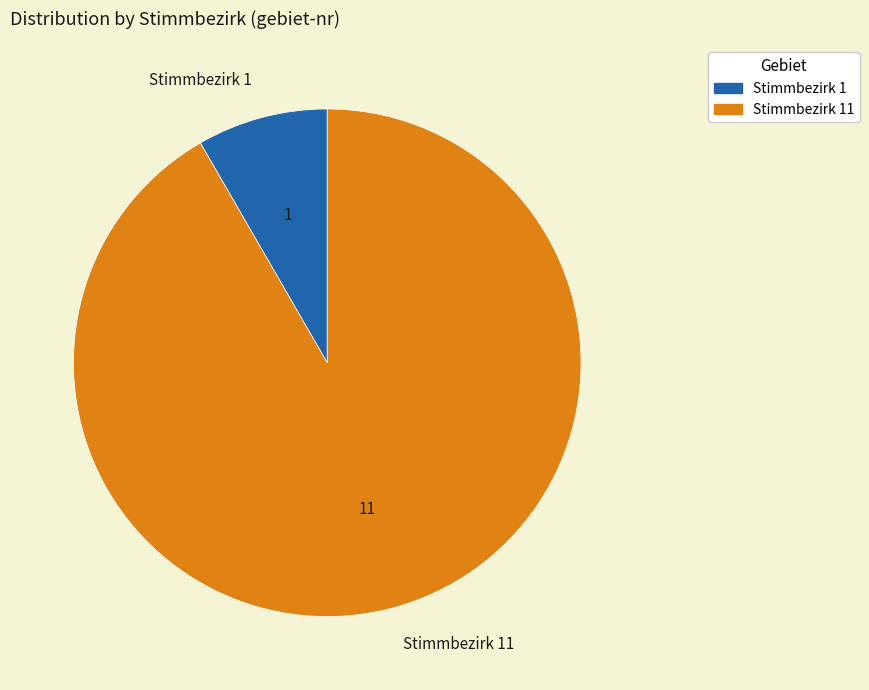

Approximately how many times larger is the value at Stimmbezirk 11 compared to Stimmbezirk 1?

11.0